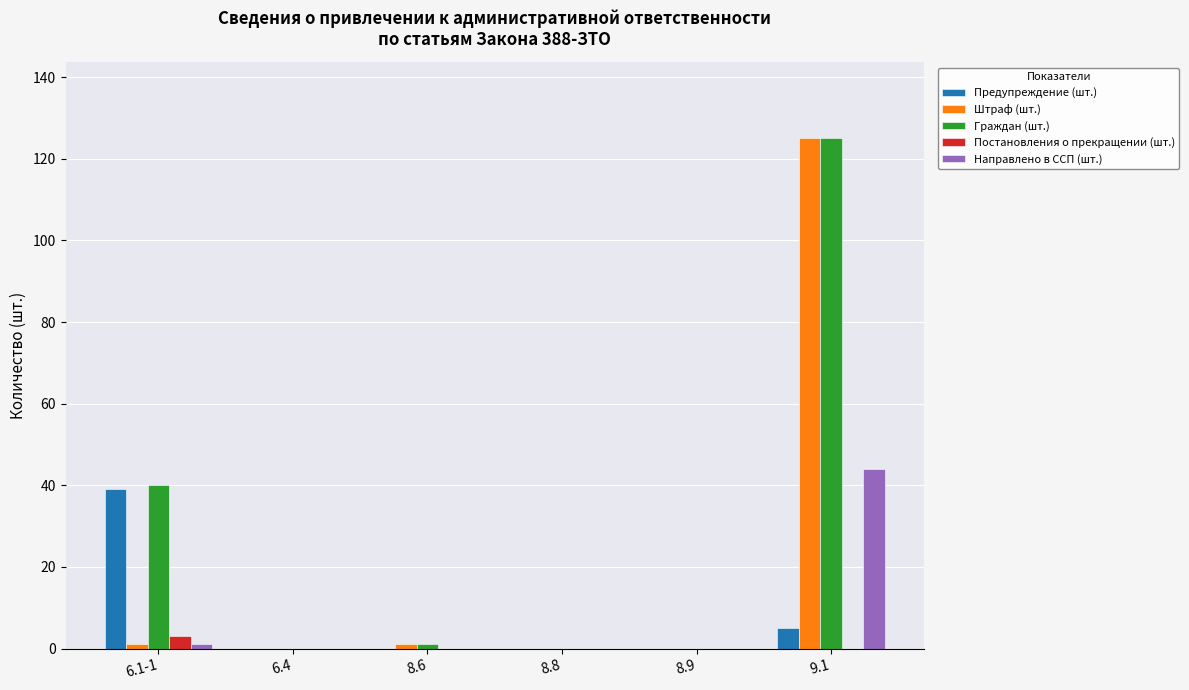

What is the total value across all series at 9.1?

299